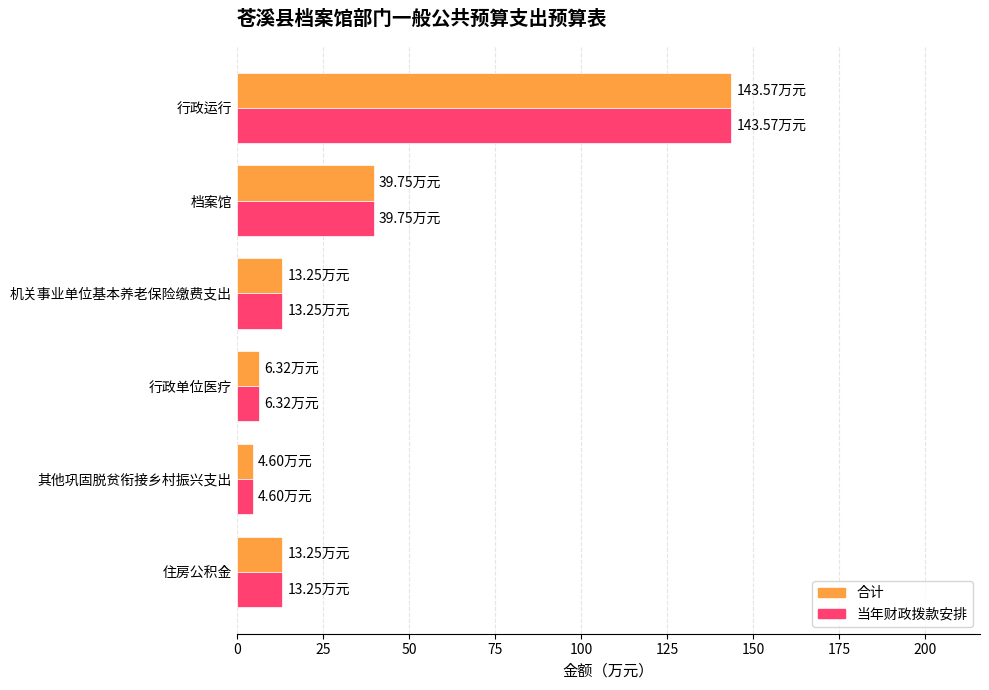

What is the difference between the maximum and minimum values in the 合计 series?

139.0